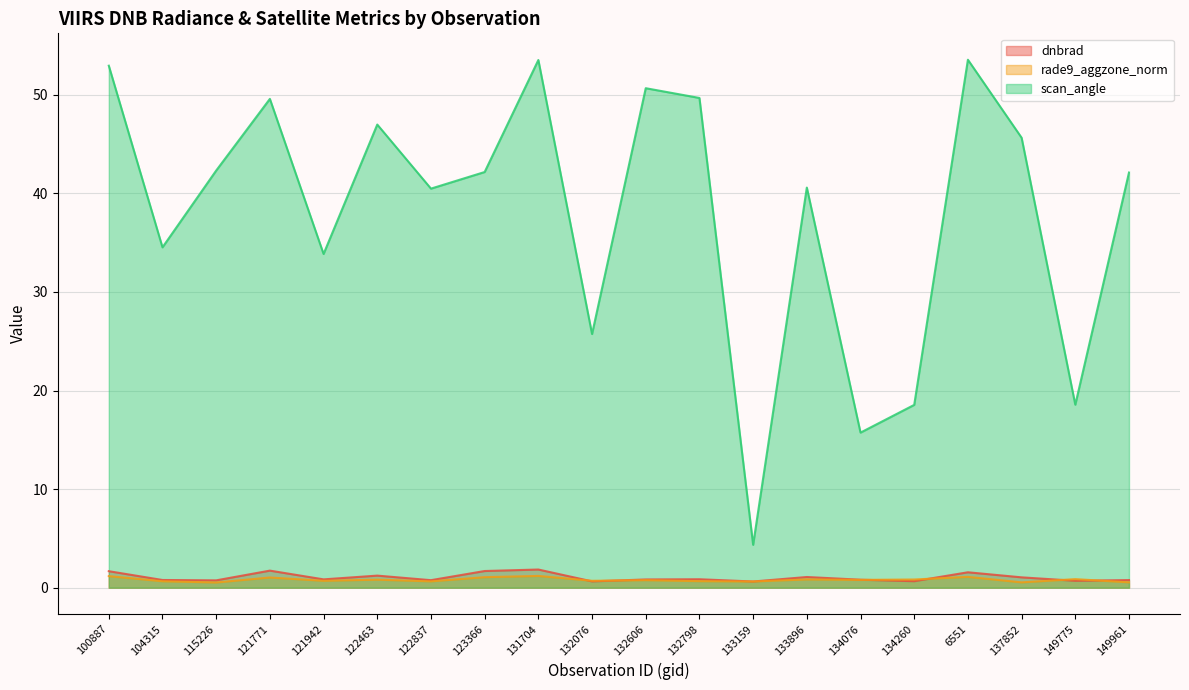

What is the average value of the scan_angle series?

38.1